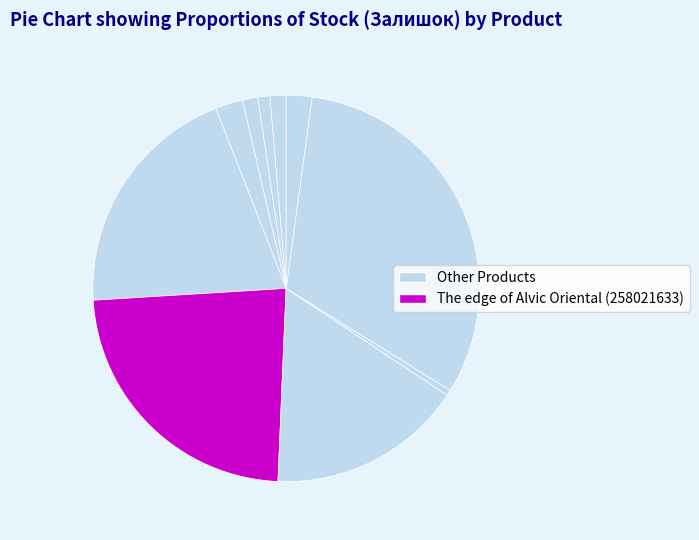

How many slices are in this pie chart?

10